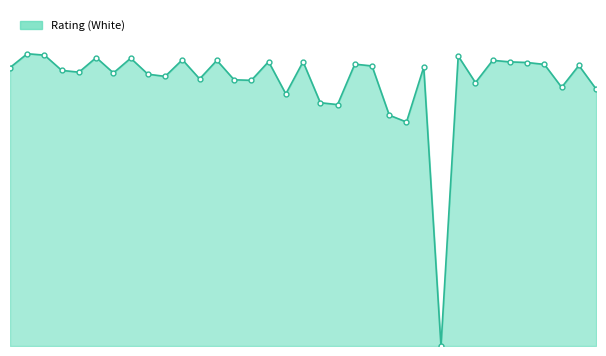

Is this an area chart (filled region under the line)?

Yes